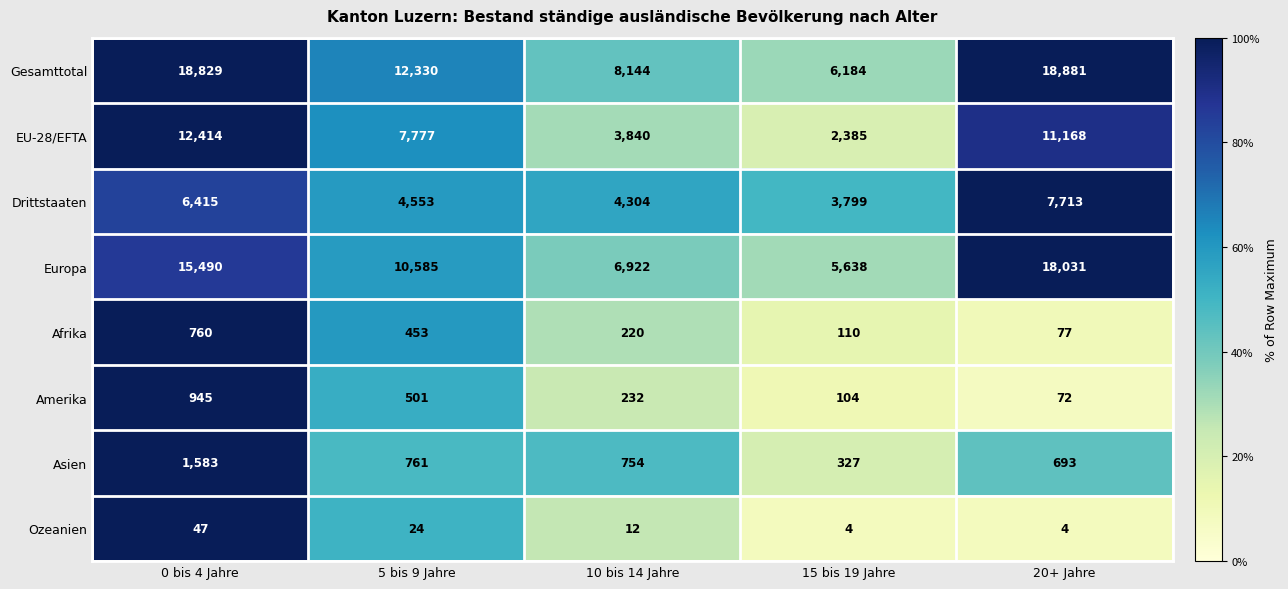

At 15 bis 19 Jahre, list the series in order from largest to smallest.

Gesamttotal, Europa, Drittstaaten, EU-28/EFTA, Asien, Afrika, Amerika, Ozeanien